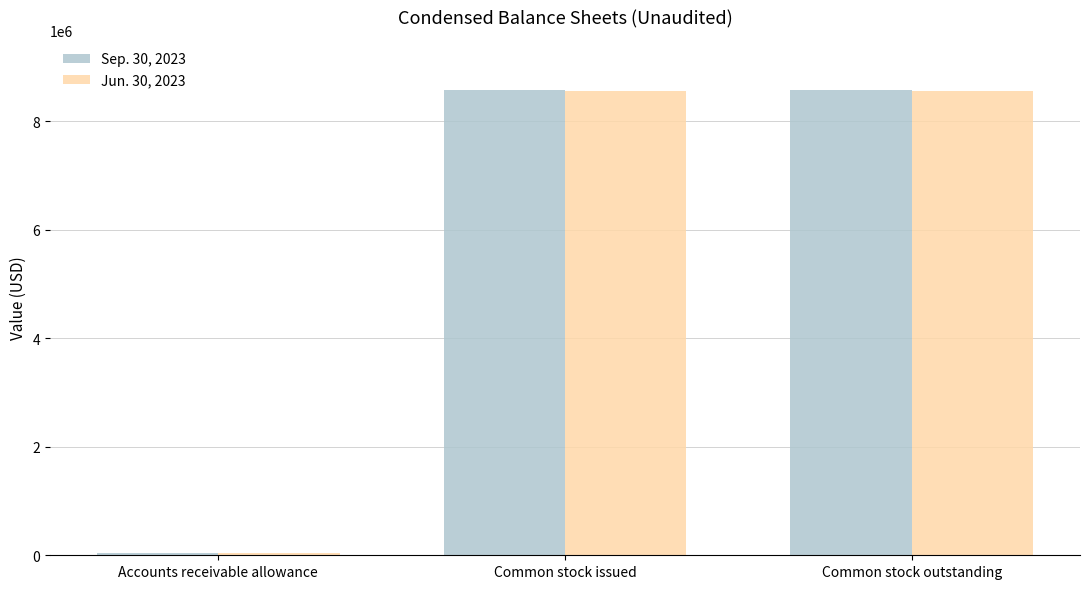

The value of Sep. 30, 2023 at Accounts receivable allowance is 45000. True or false?

True